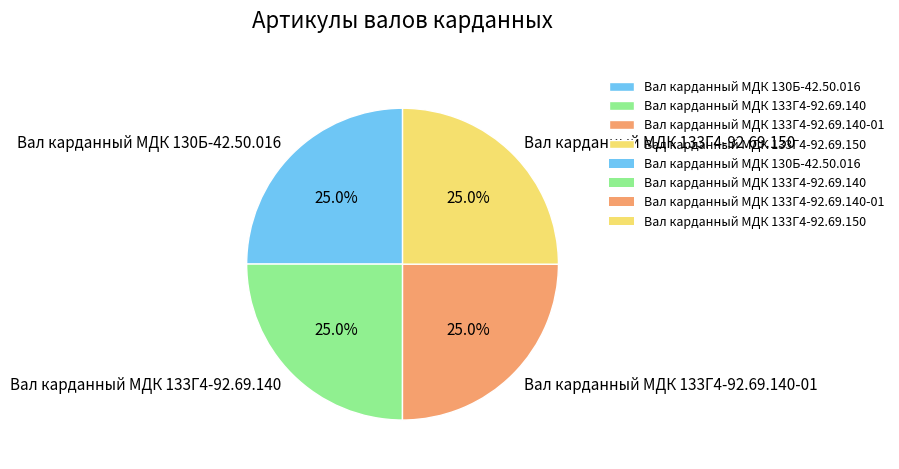

To the nearest percent, what is the average slice percentage?

25%